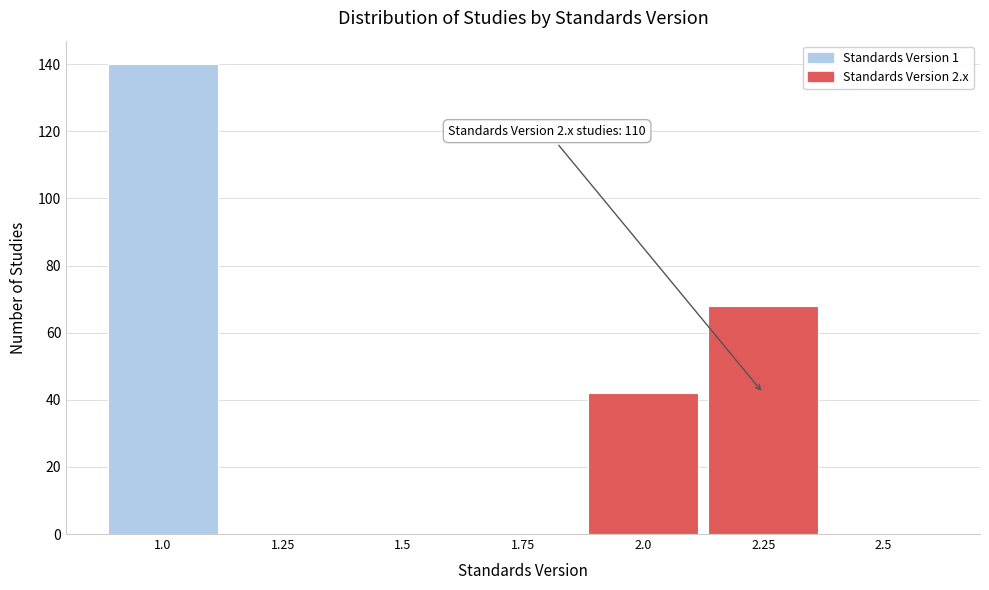

Which range on the x-axis has the tallest bar?

0.875 to 1.125